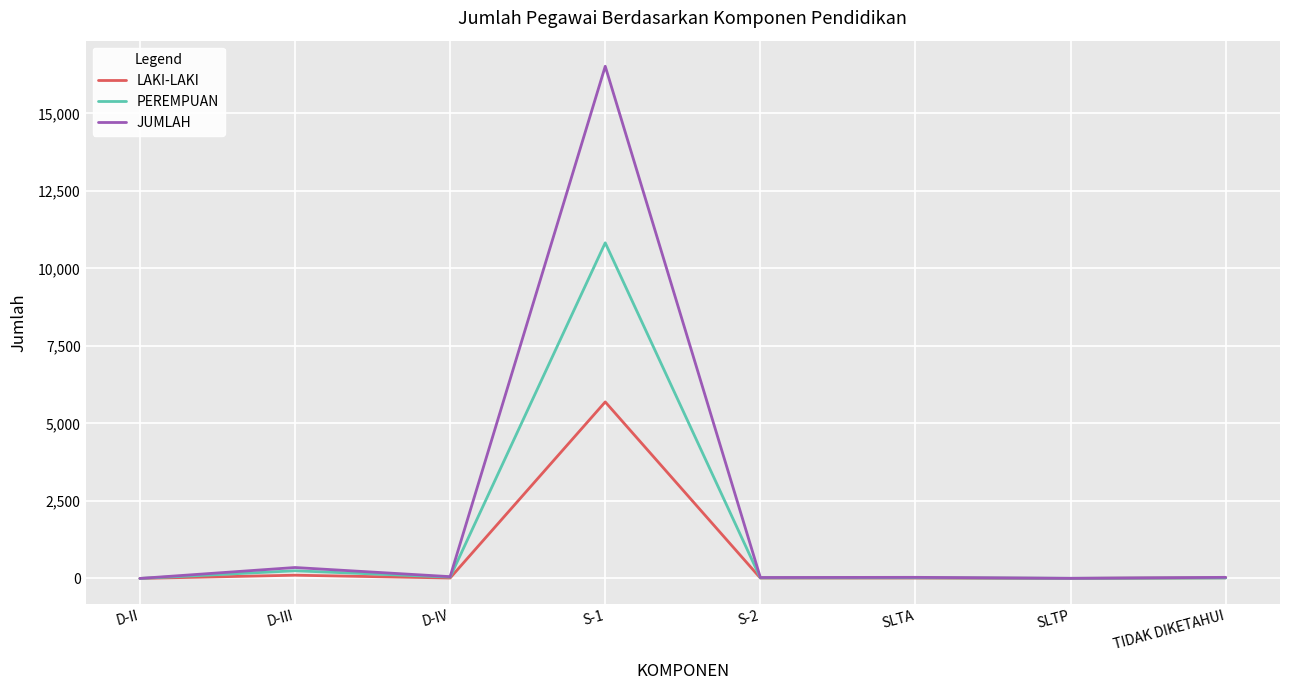

Does the chart have visible grid lines?

Yes